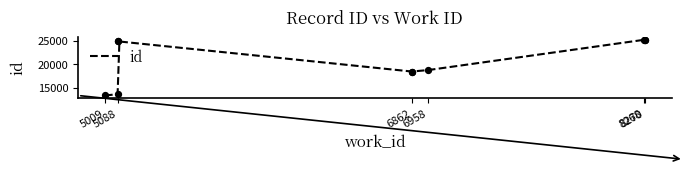

Approximately how many times larger is the value at 5088 compared to 6862?

1.3